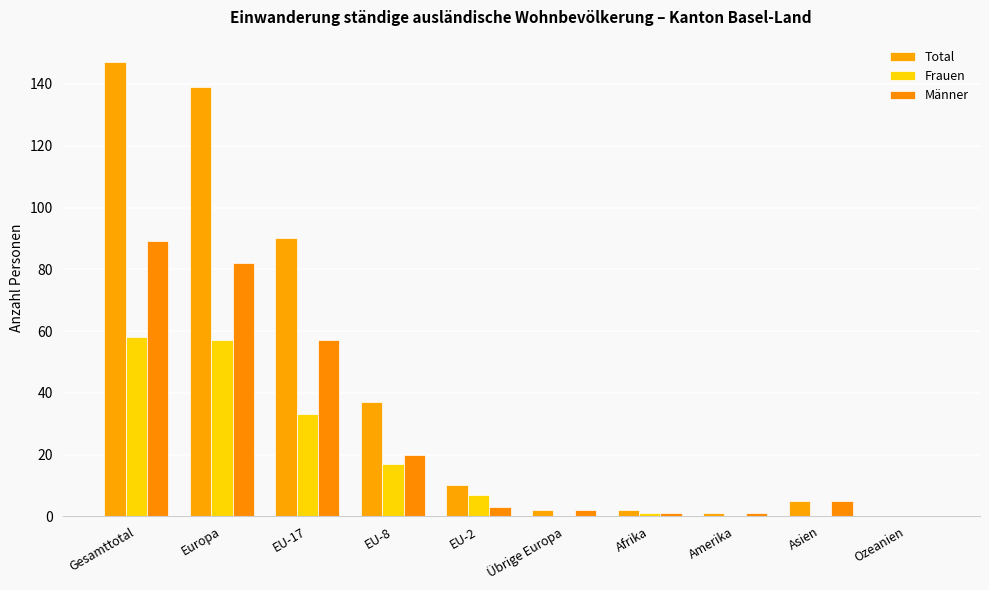

Is it true that Total equals -70 at Ozeanien?

False